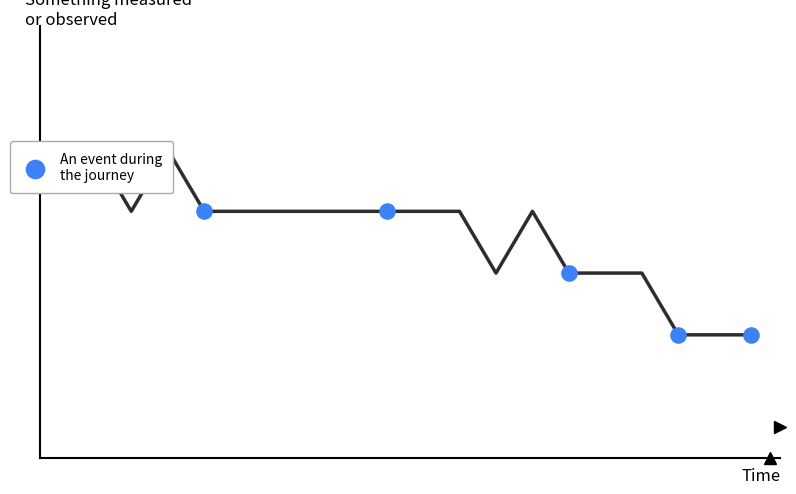

What is the change in value from 14 to 17?

-0.1